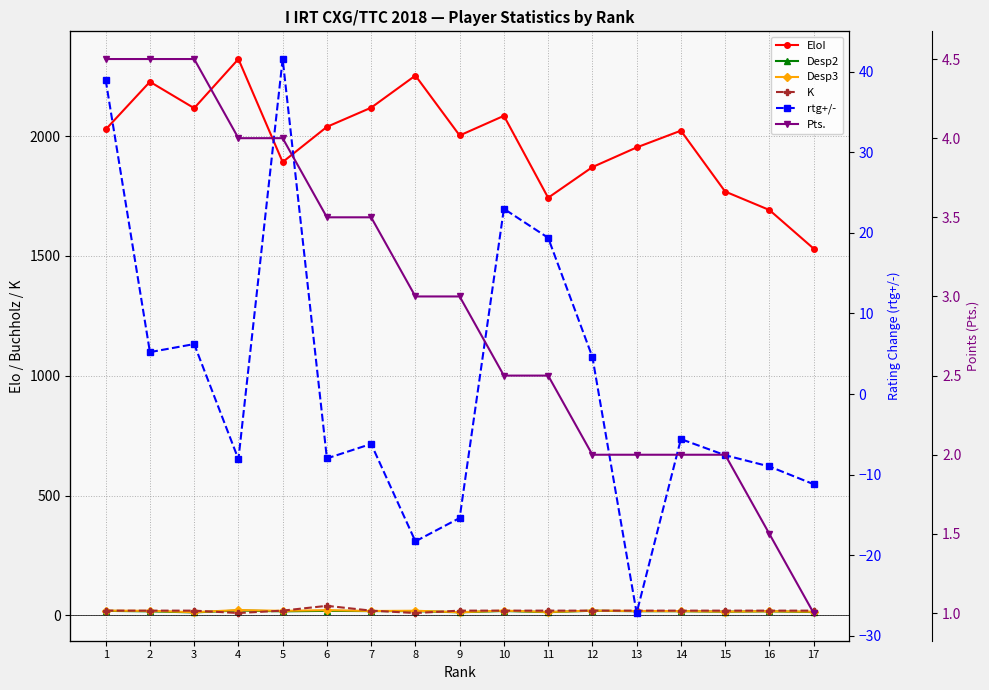

Is the value of Desp2 at 15 greater than the value of K at 8?

Yes